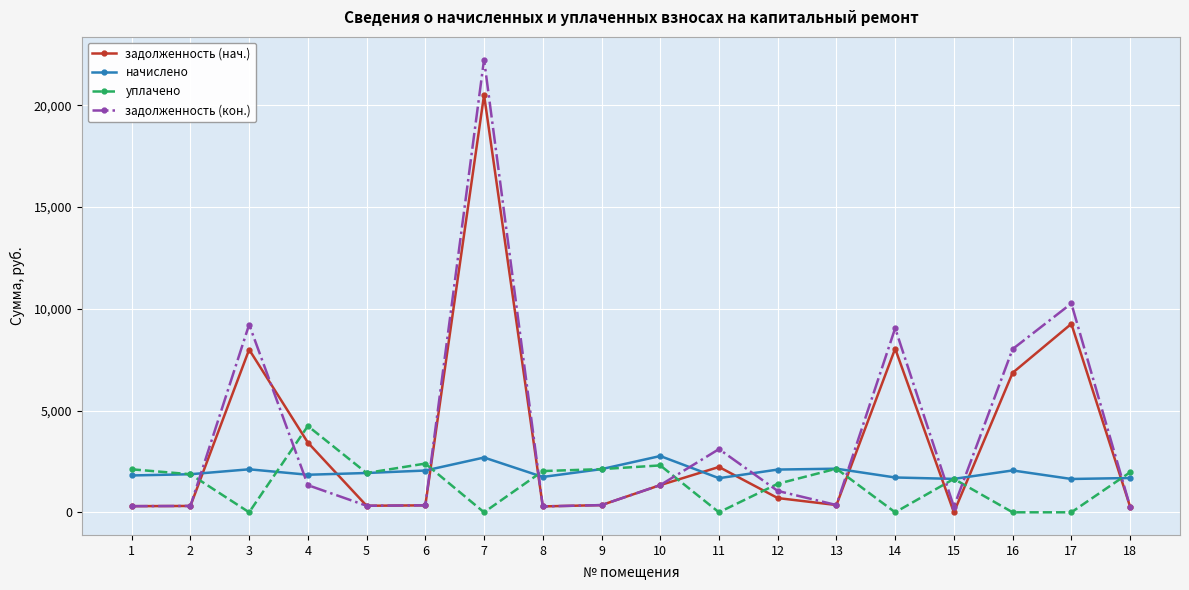

Where is the first local minimum for уплачено?

3